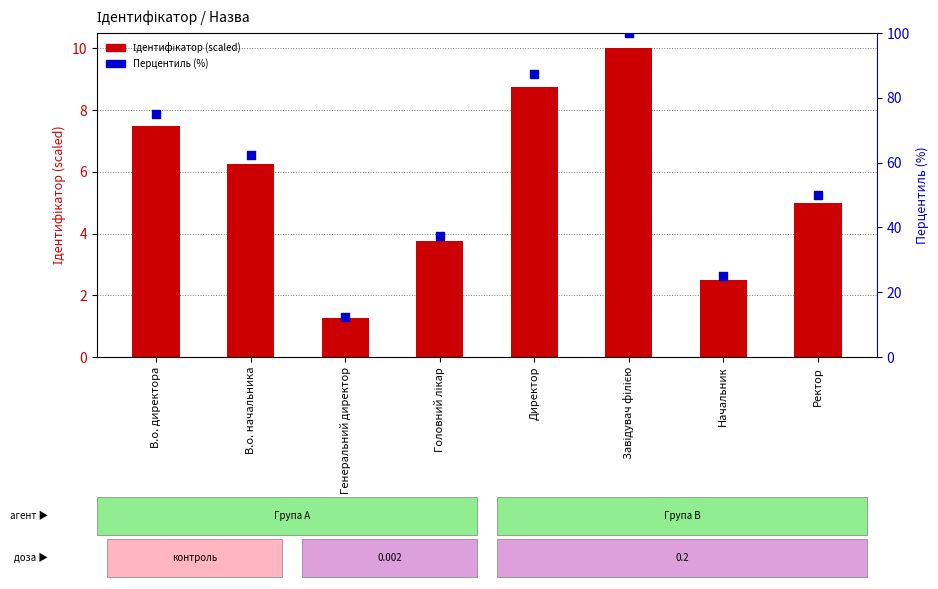

What is the total value across all series at Директор?

96.2